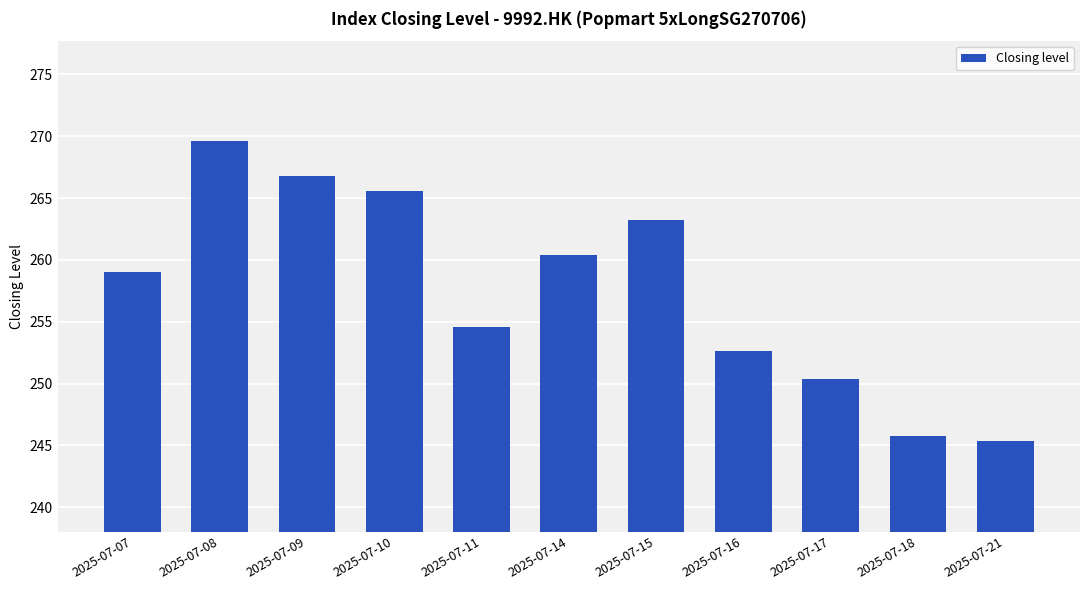

Which category has the lowest value across all series?

2025-07-21